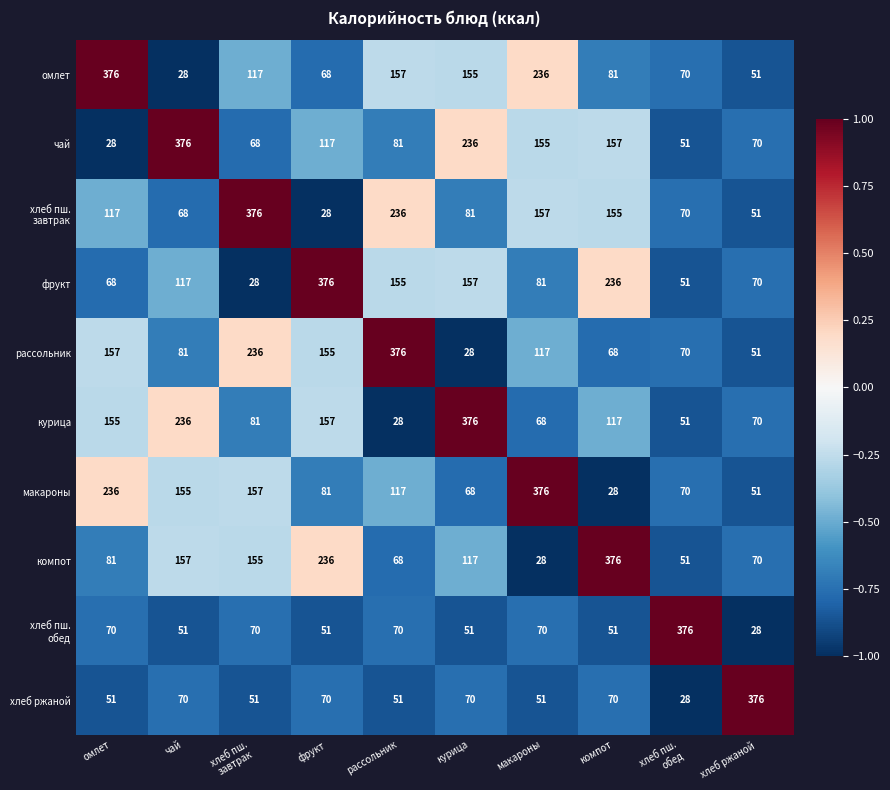

What is the sum of the чай values at курица and хлеб ржаной?

306